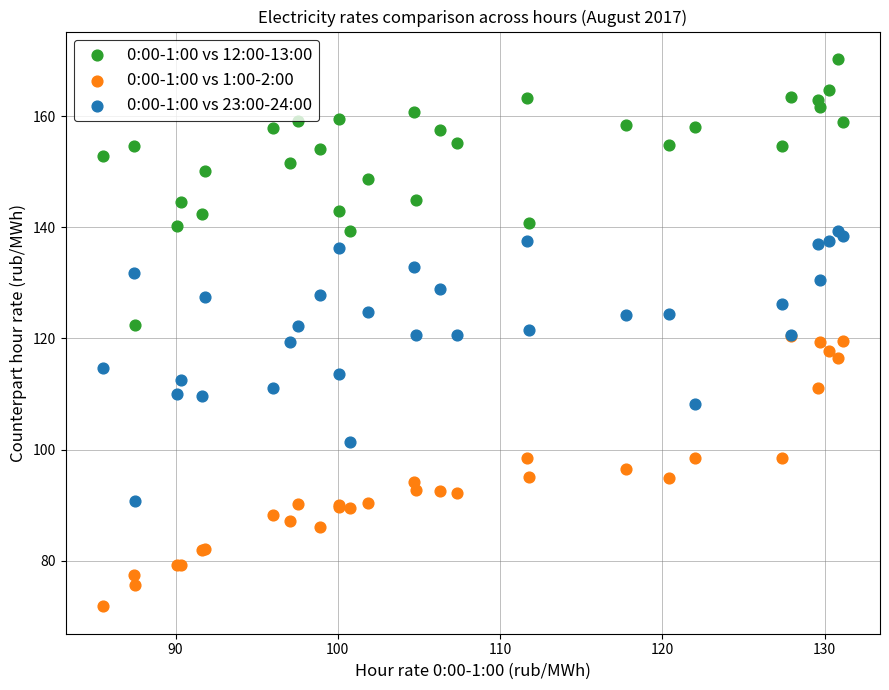

Which series contains the lowest Y value?

0:00-1:00 vs 1:00-2:00